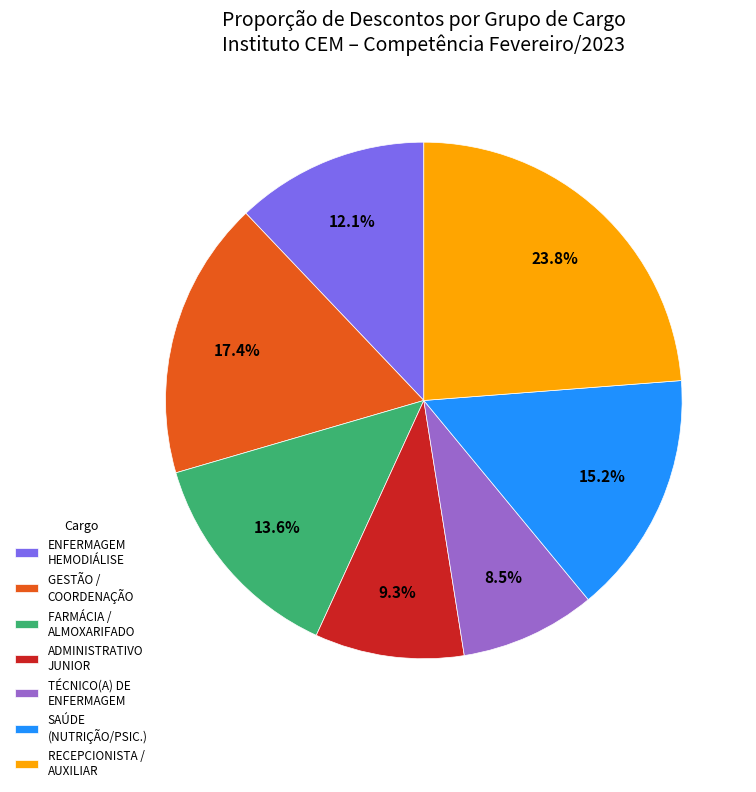

Is SAÚDE (NUTRIÇÃO/PSIC.) the majority of the pie?

No